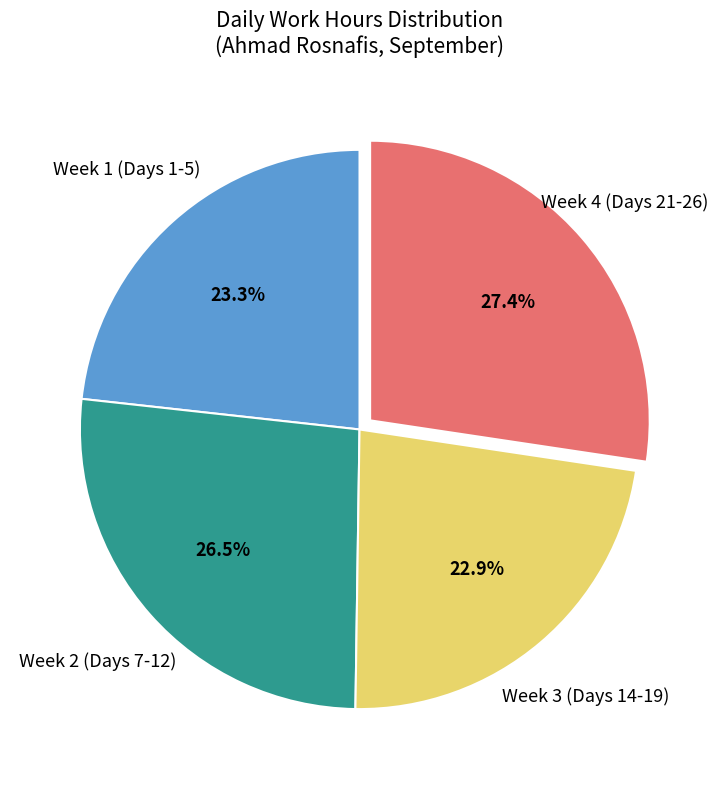

To the nearest percent, what is the difference between the largest and smallest slice percentages?

4%